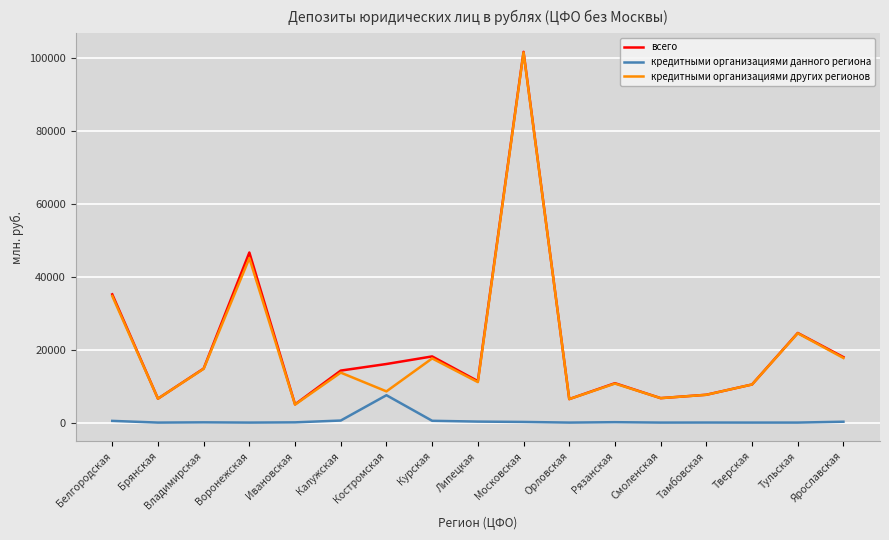

What position from the left is Владимирская?

3